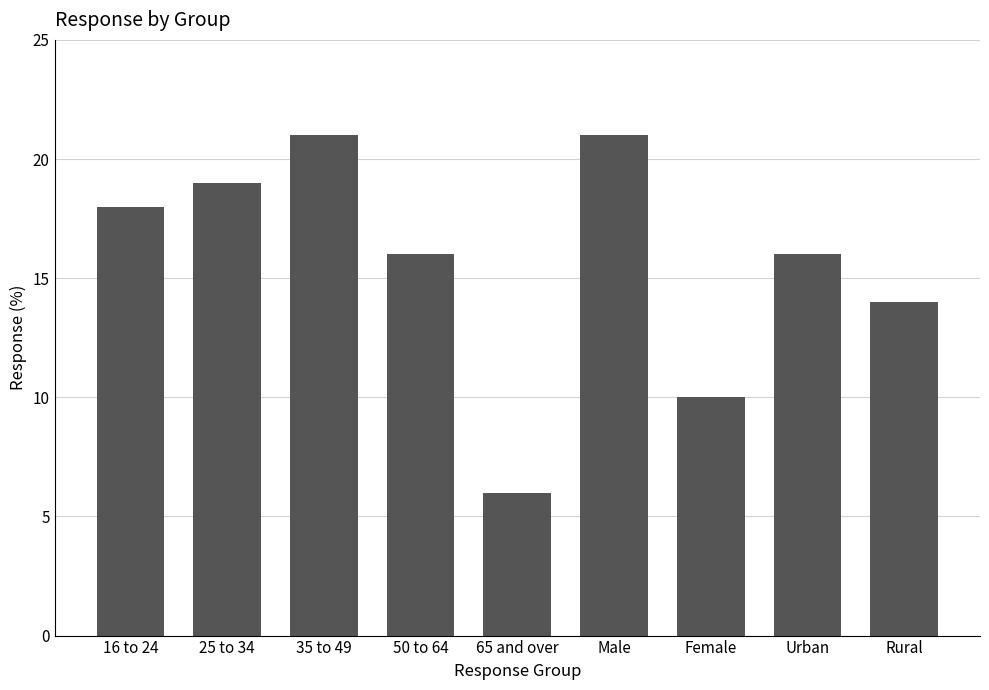

What is the label of the 3rd bar from the left?

35 to 49